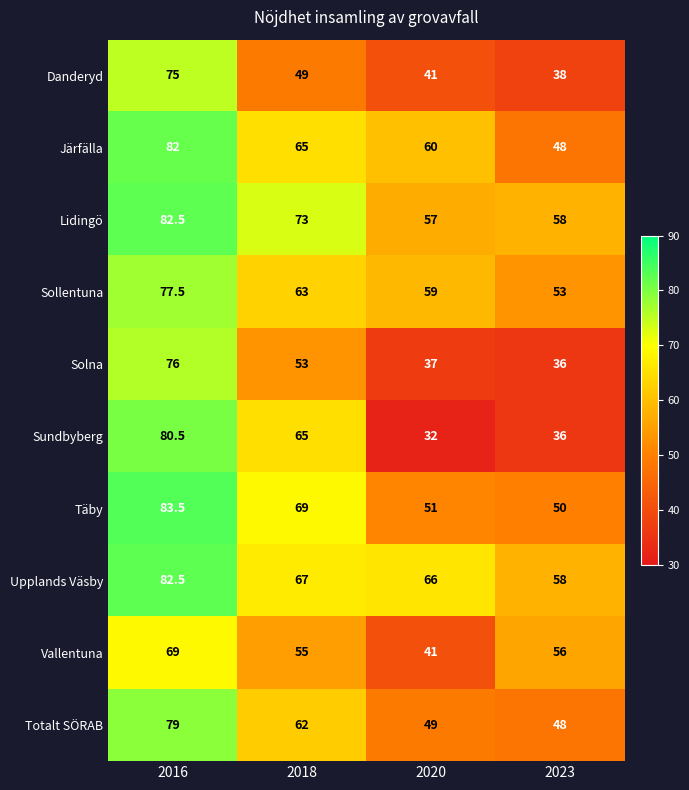

The value of Sundbyberg at 2023 is 20.7. True or false?

False